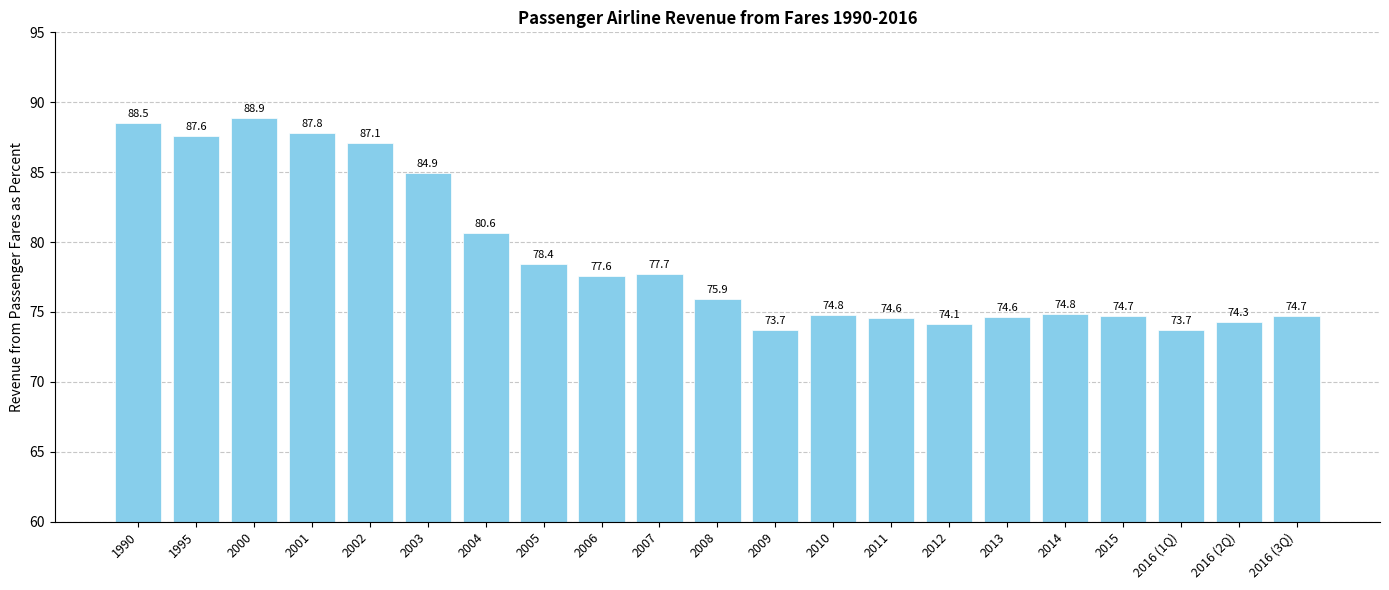

How many data points are less than 75?

10